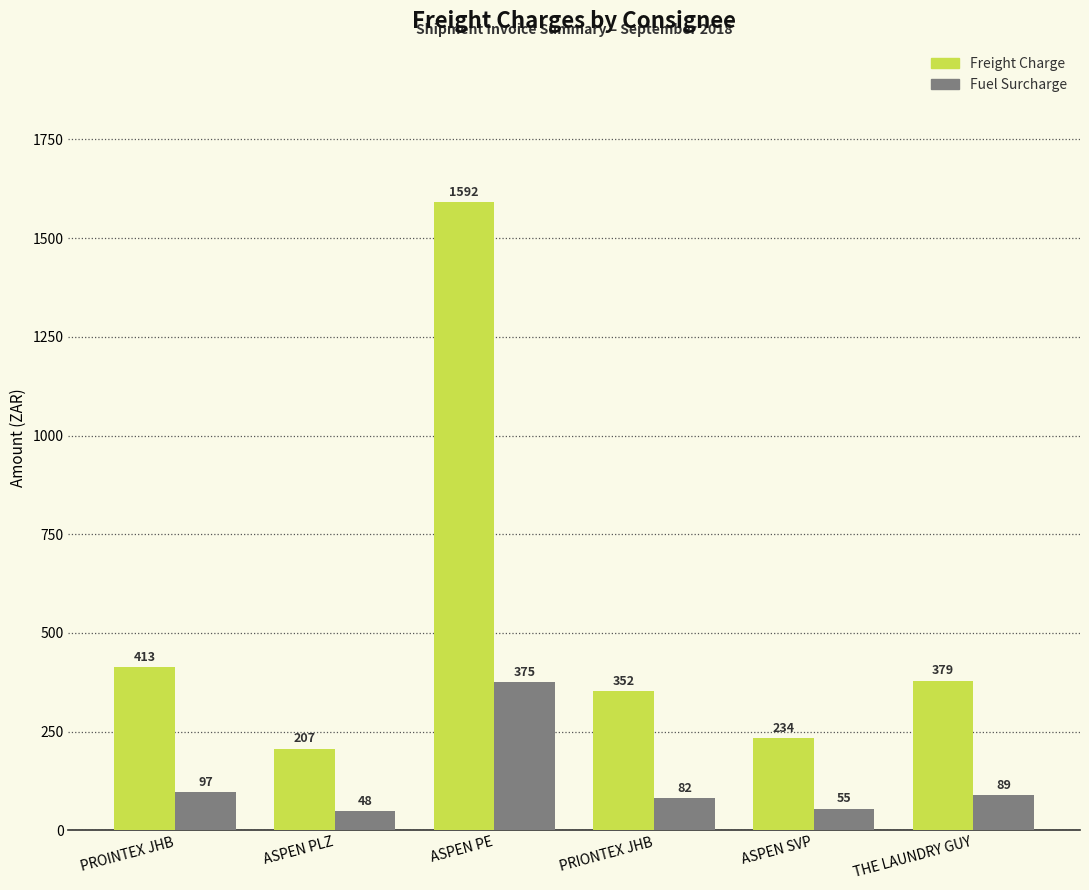

What is the difference between the highest and lowest values at PRIONTEX JHB?

269.3